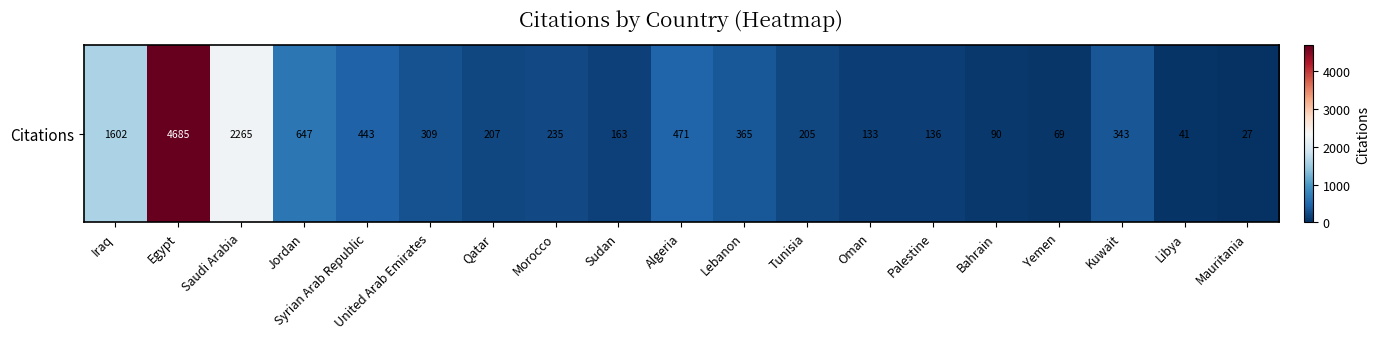

Rank the categories by value from highest to lowest.

Egypt, Saudi Arabia, Iraq, Jordan, Algeria, Syrian Arab Republic, Lebanon, Kuwait, United Arab Emirates, Morocco, Qatar, Tunisia, Sudan, Palestine, Oman, Bahrain, Yemen, Libya, Mauritania